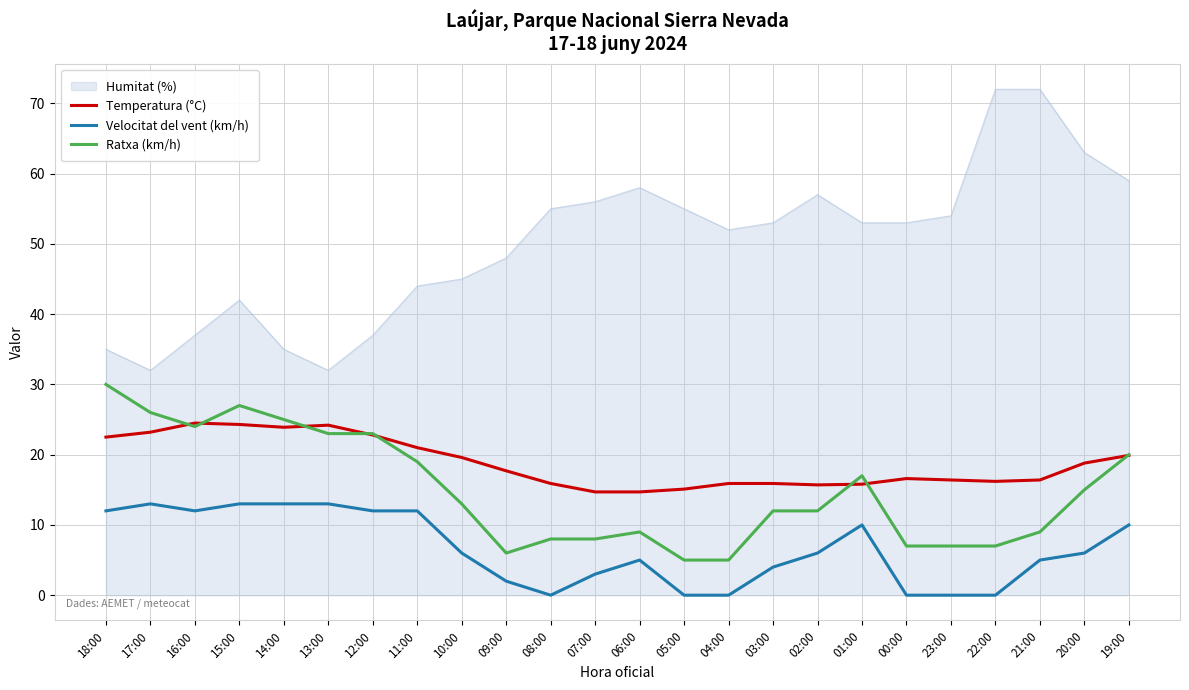

What is the difference between the highest and lowest values at 04:00?

52.0